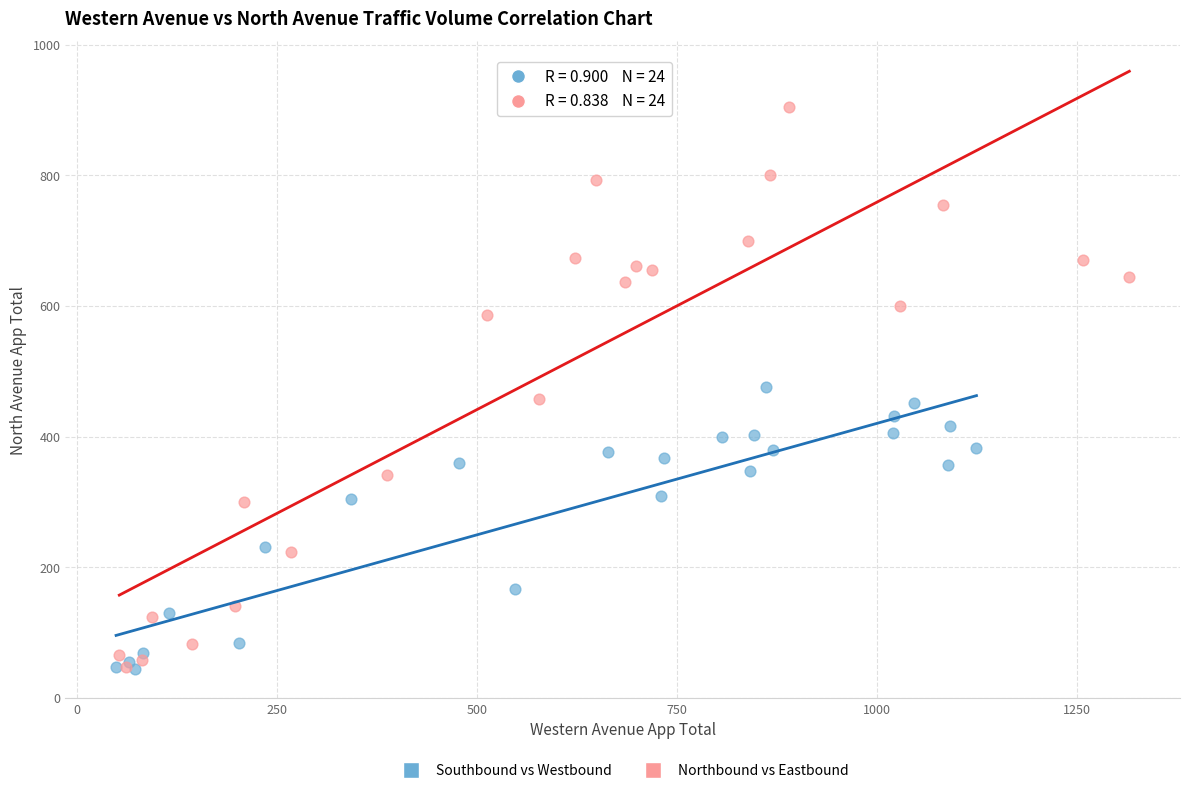

Which series has the widest spread of Y values?

Northbound vs Eastbound